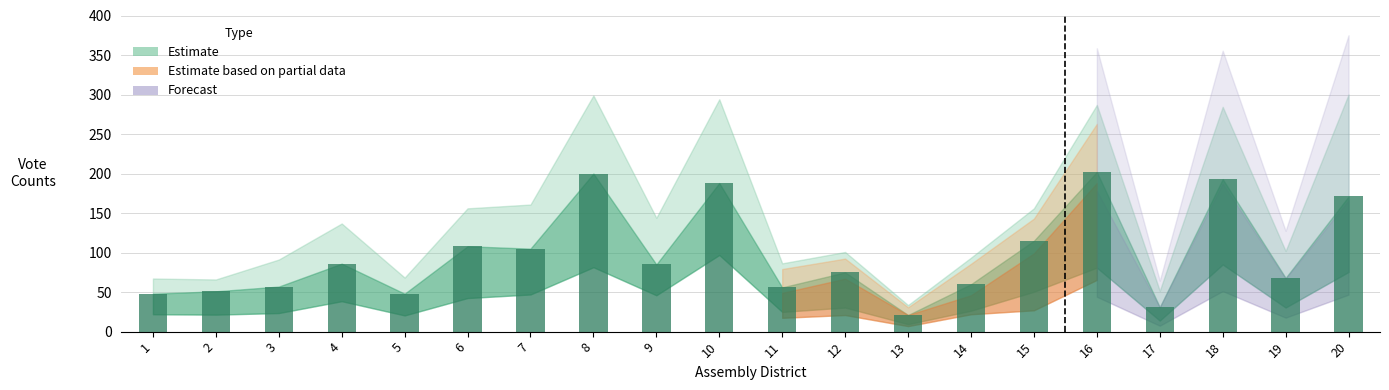

What is the approximate value at 7, to the nearest 50?

100